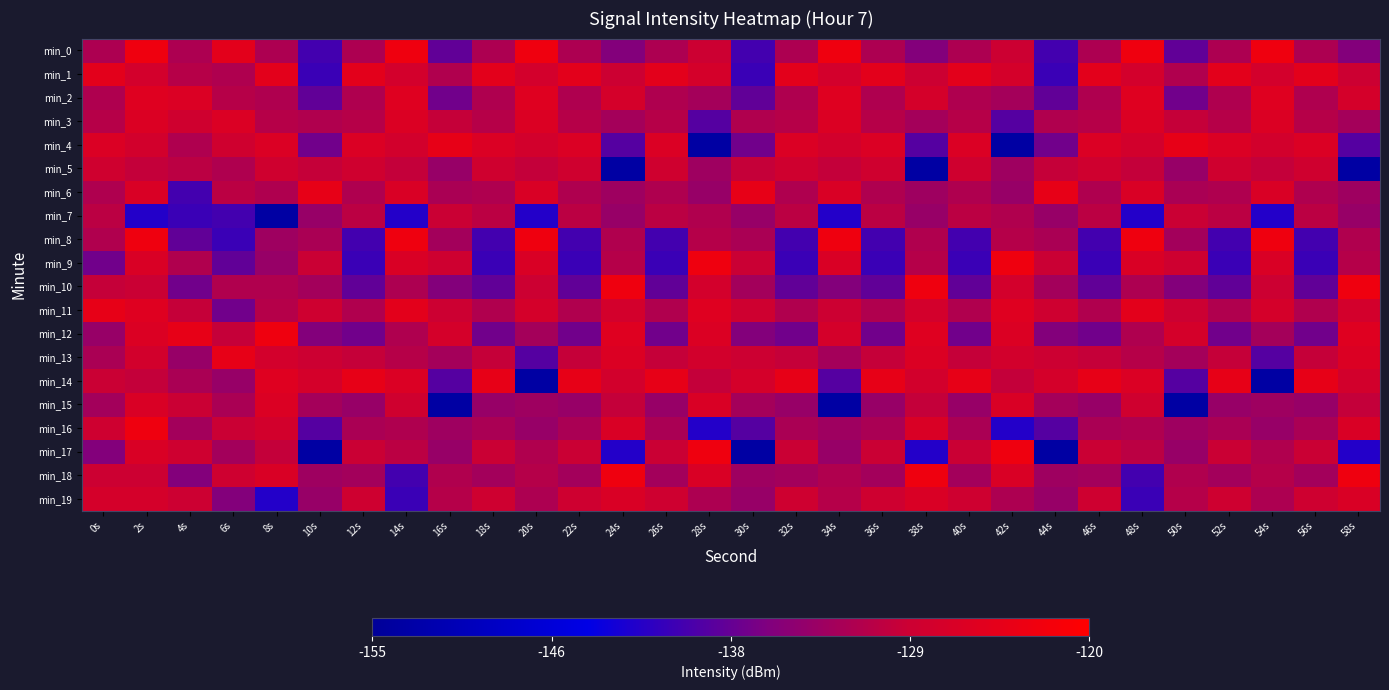

Which series has the widest spread of values?

min_17